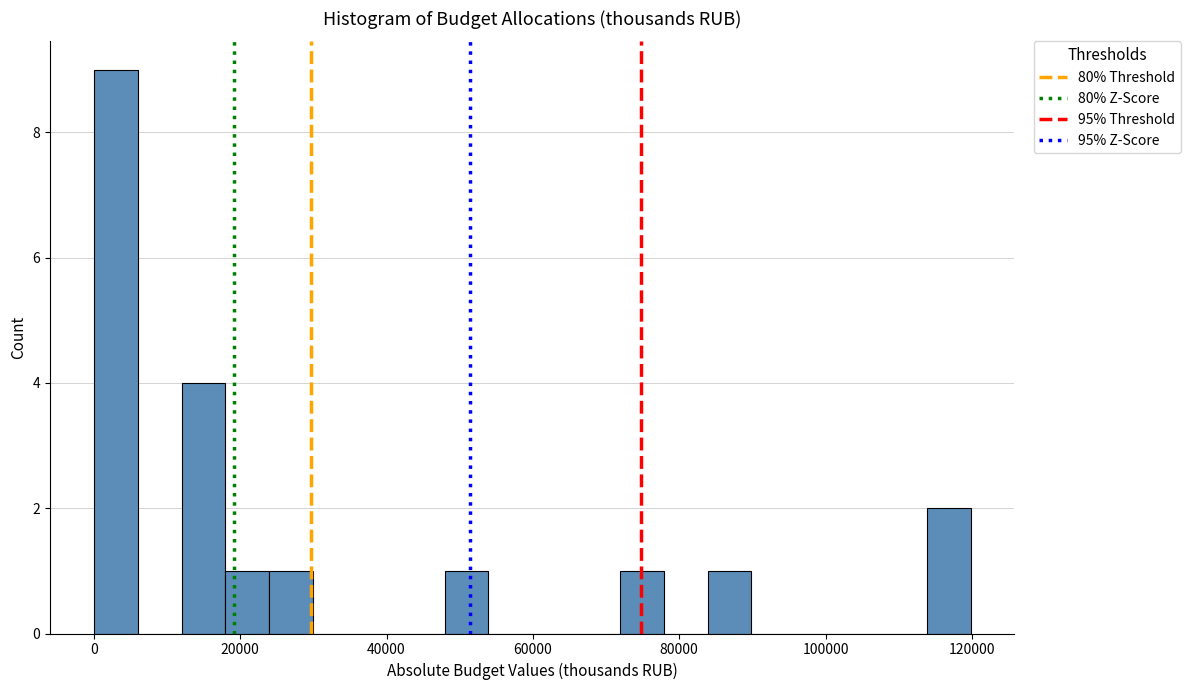

Around what value on the x-axis is the tallest bar? Give the approximate position of its centre, as read against the axis.

4000